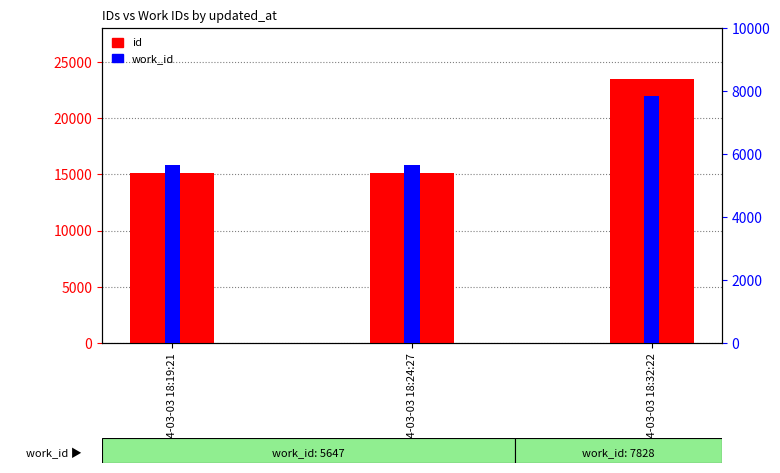

Reading left to right, extract all data points from this chart.

id: 15094	15095	23437
work_id: 5647	5647	7828